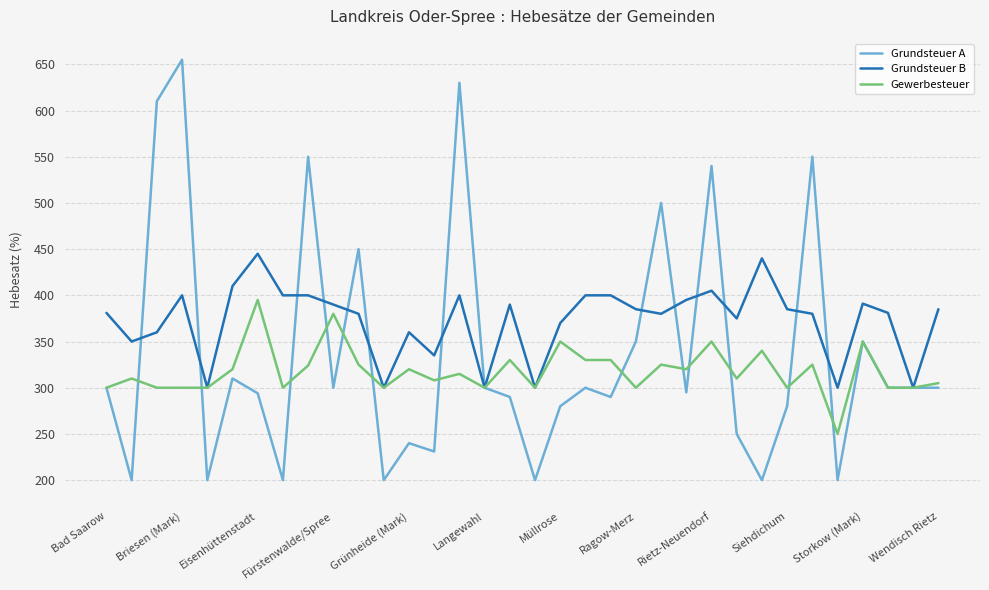

Which series has the largest total across all categories?

Grundsteuer B